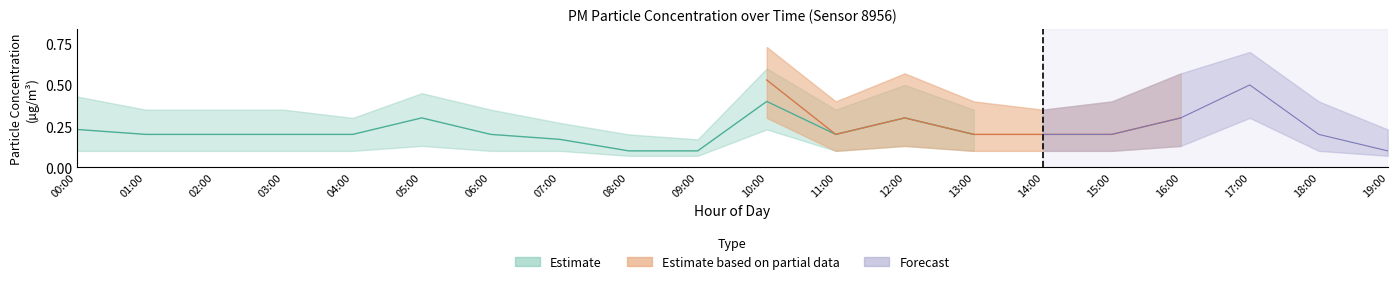

How many interior local valleys does the P1 series have?

1